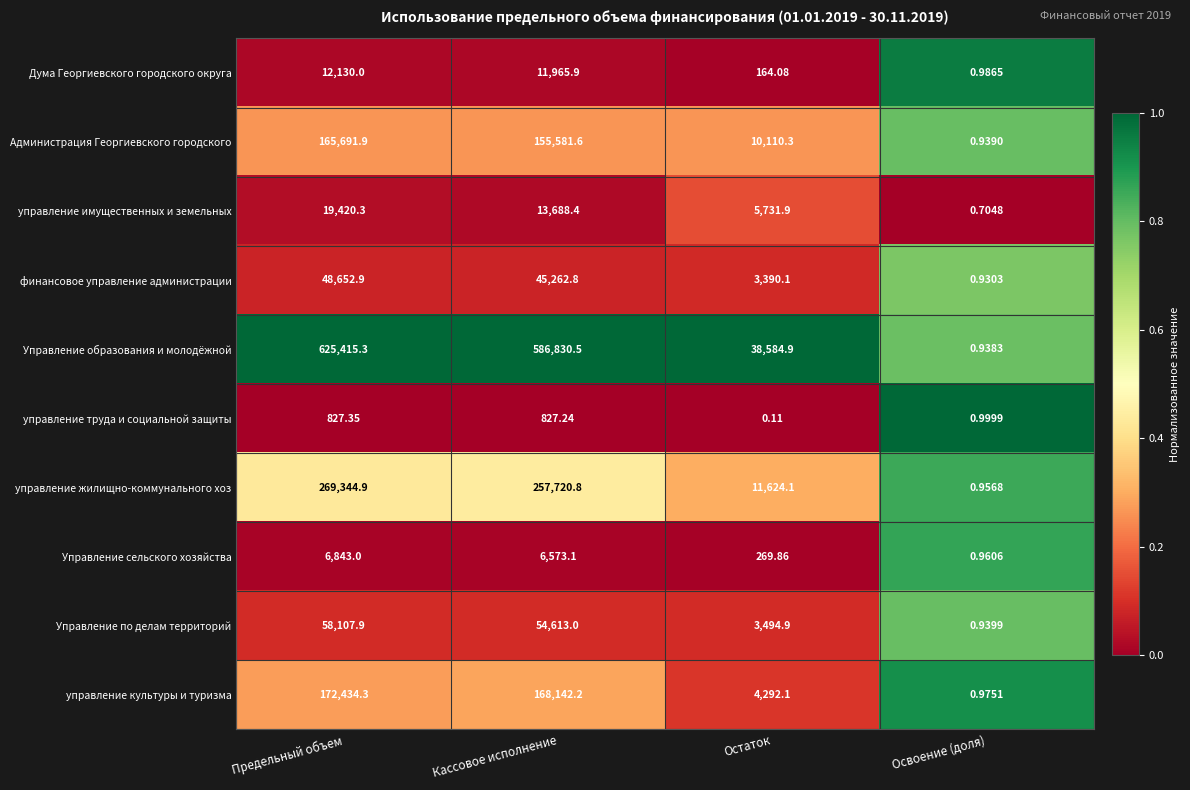

At Кассовое исполнение, list the series in order from largest to smallest.

Управление образования и молодёжной, управление жилищно-коммунального хоз, управление культуры и туризма, Администрация Георгиевского городского, Управление по делам территорий, финансовое управление администрации, управление имущественных и земельных, Дума Георгиевского городского округа, Управление сельского хозяйства, управление труда и социальной защиты